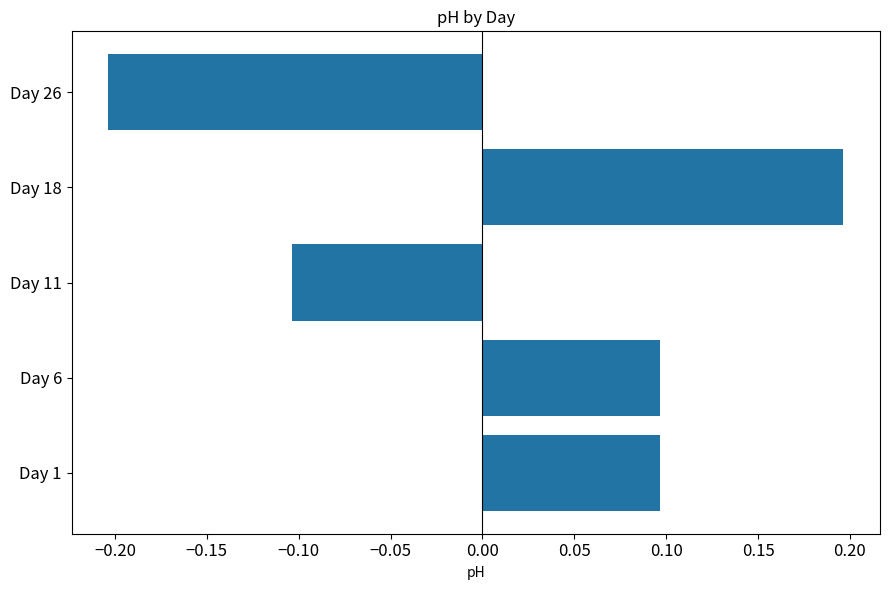

Count the values in the range 0 to 1.

3